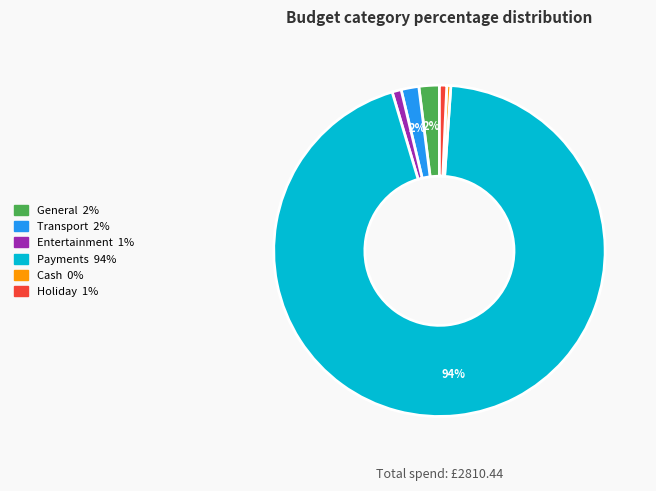

True or false: Transport accounts for 16% of the total.

False